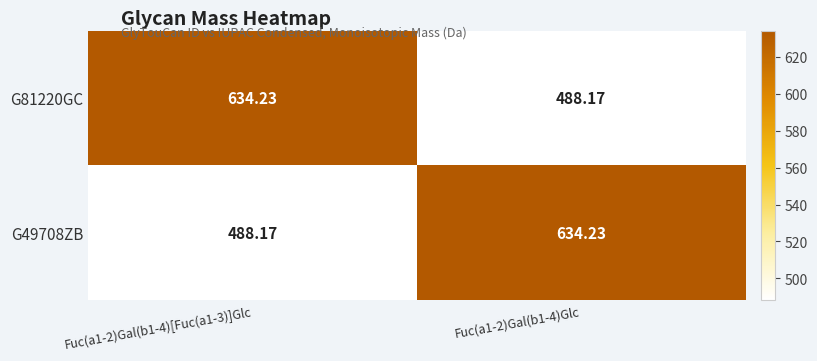

Is the value of G81220GC at Fuc(a1-2)Gal(b1-4)Glc greater than the value of G49708ZB at Fuc(a1-2)Gal(b1-4)Glc?

No